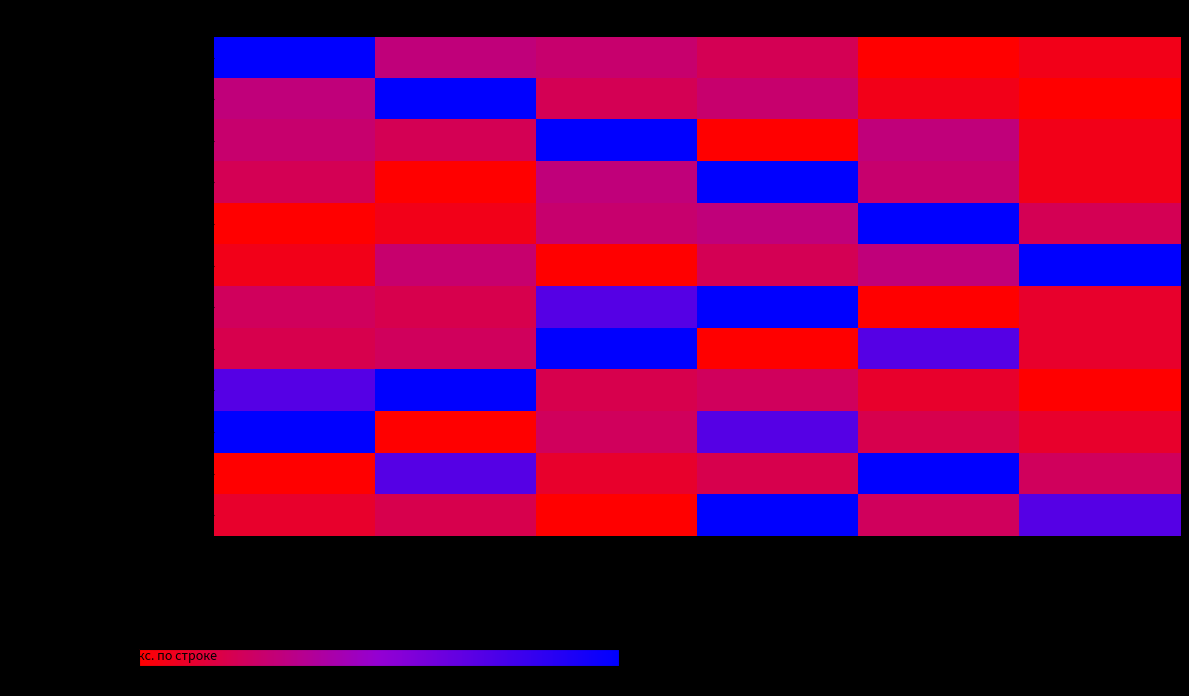

How many distinct data groups are displayed?

12